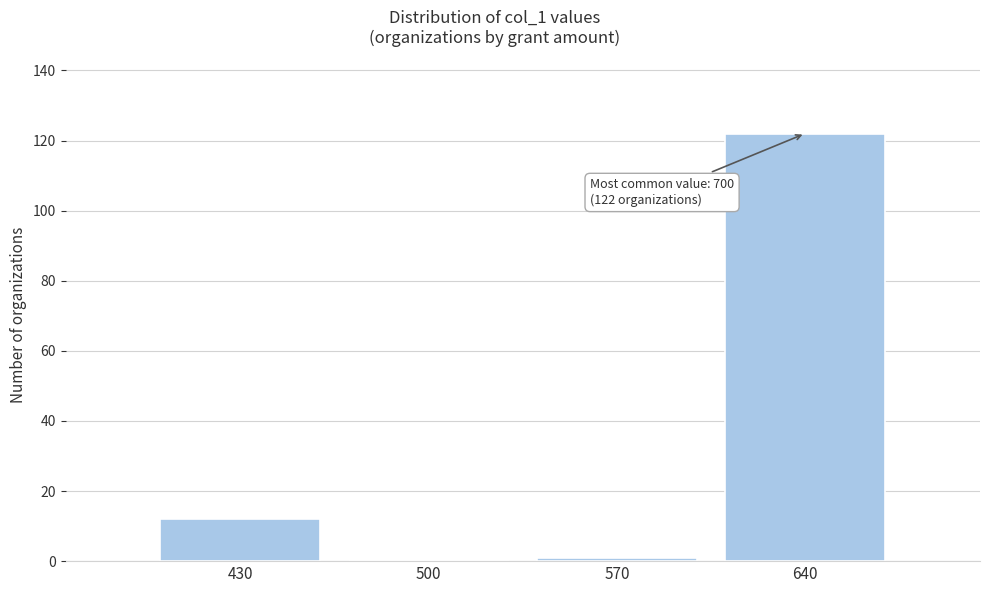

Reading right to left, transcribe all the data shown in this chart.

640=122	570=1	500=0	430=12